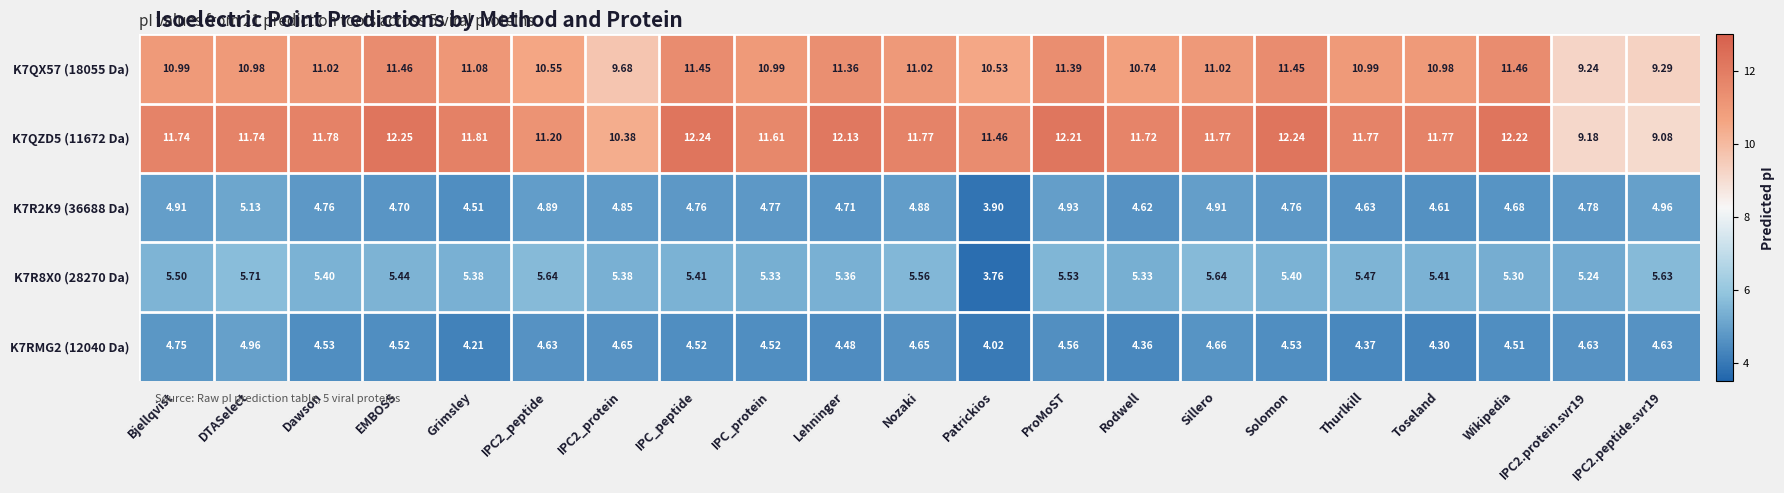

At how many categories does at least one series exceed 4?

21